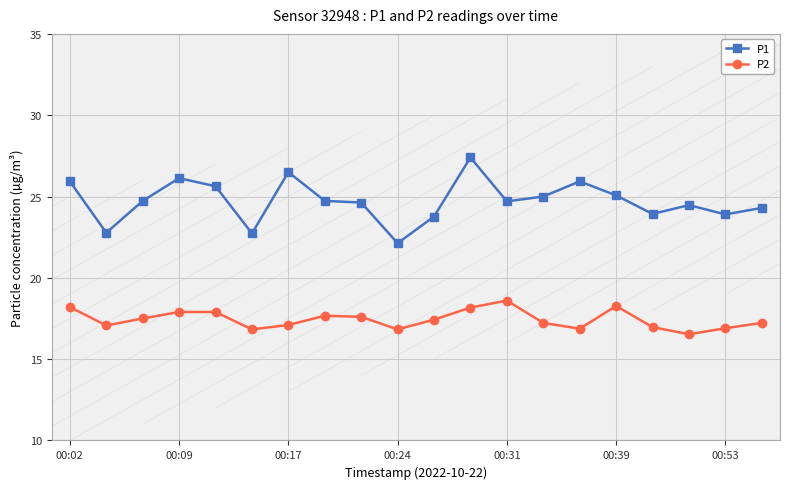

What is the difference between the maximum and second lowest values in the P1 series?

4.7